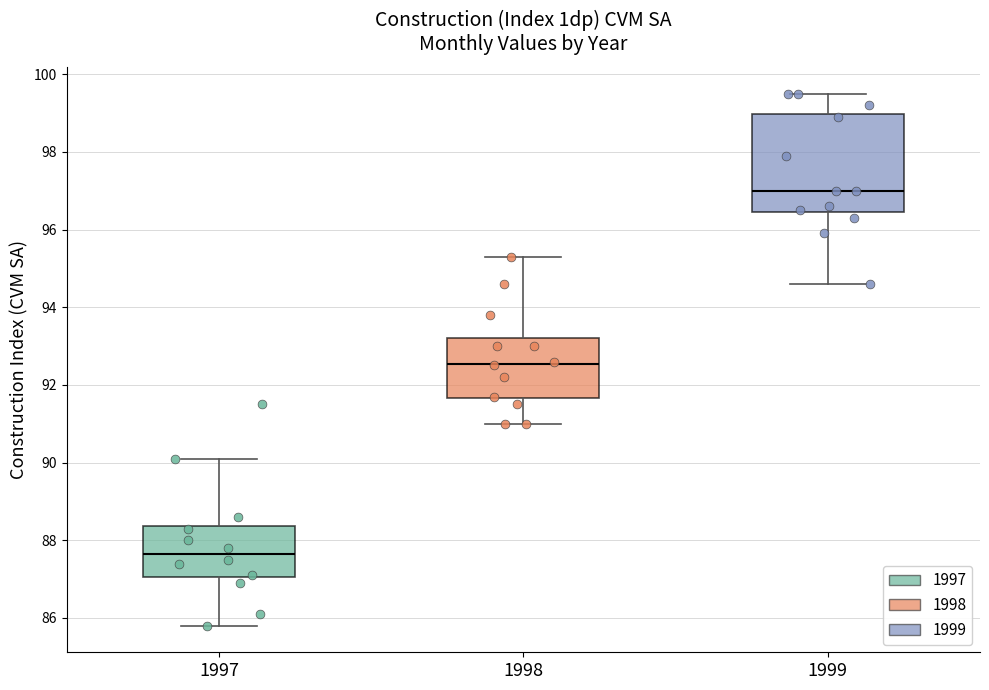

Reading left to right, transcribe this box plot: for each box, give where its median line is, the range the box spans, and where its two whiskers end, as read against the y-axis. The values are not printed on the chart, so give them approximately, as read against the axis.

1997: median 87.6, box 87.0 to 88.4, whiskers 85.8 to 90.2
1998: median 92.6, box 91.6 to 93.2, whiskers 91.0 to 95.4
1999: median 97.0, box 96.4 to 99.0, whiskers 94.6 to 99.6